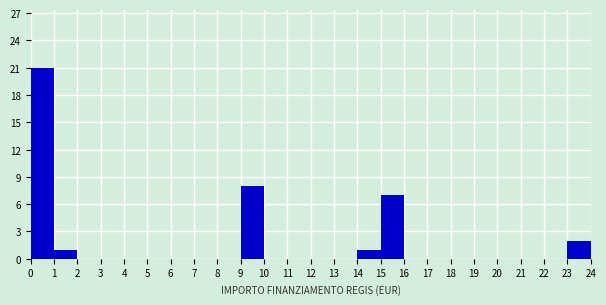

Which range on the x-axis has the tallest bar?

0 to 1